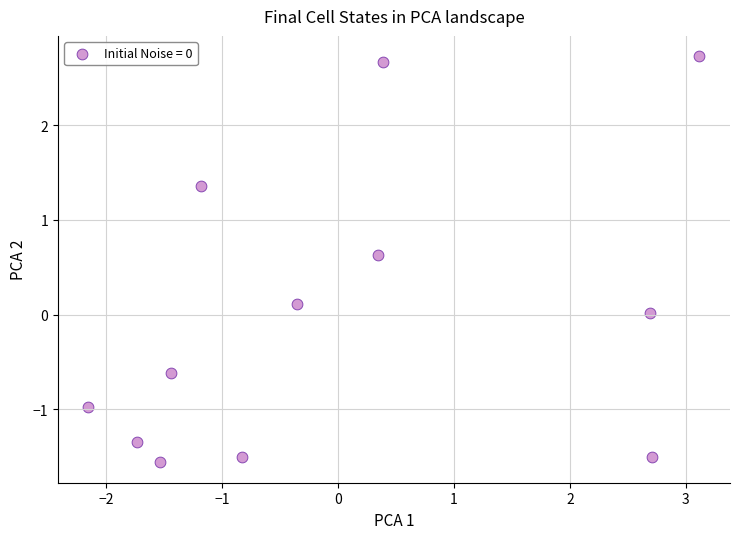

What is the range of X values (max minus min)?

5.3